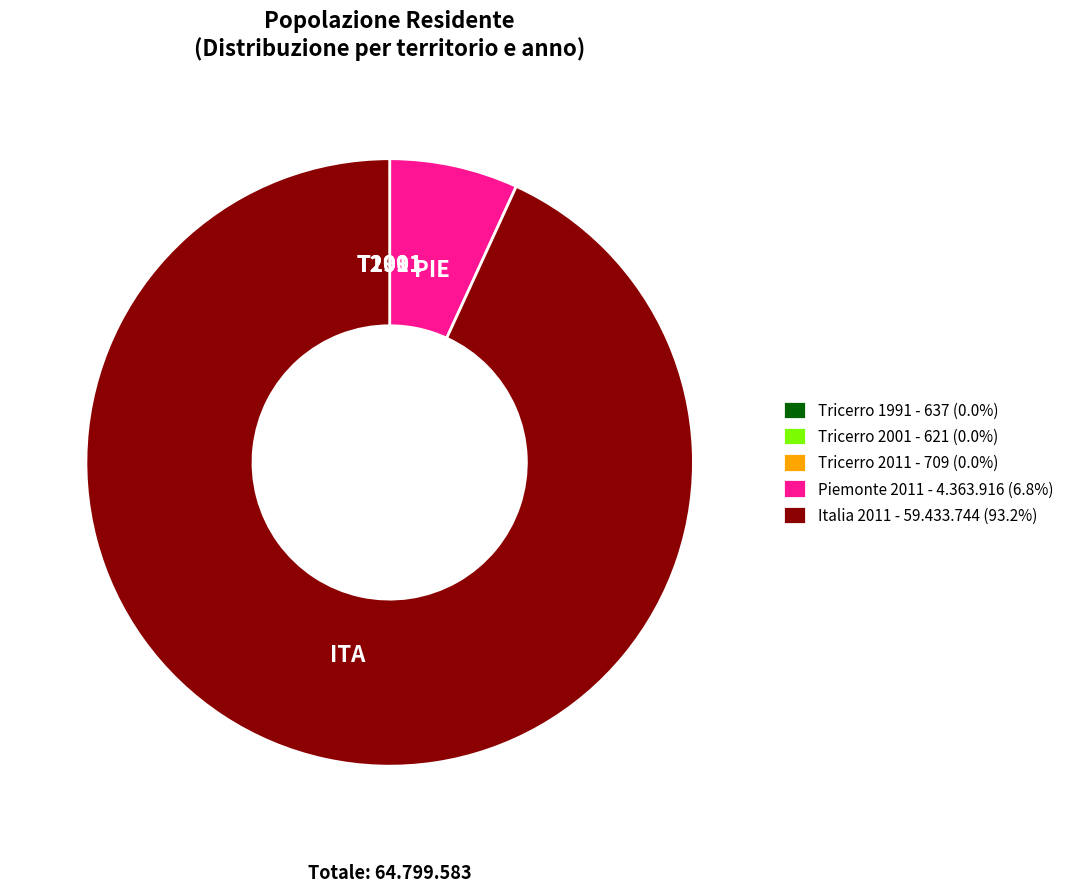

Is there any slice that represents more than half of the pie?

Yes